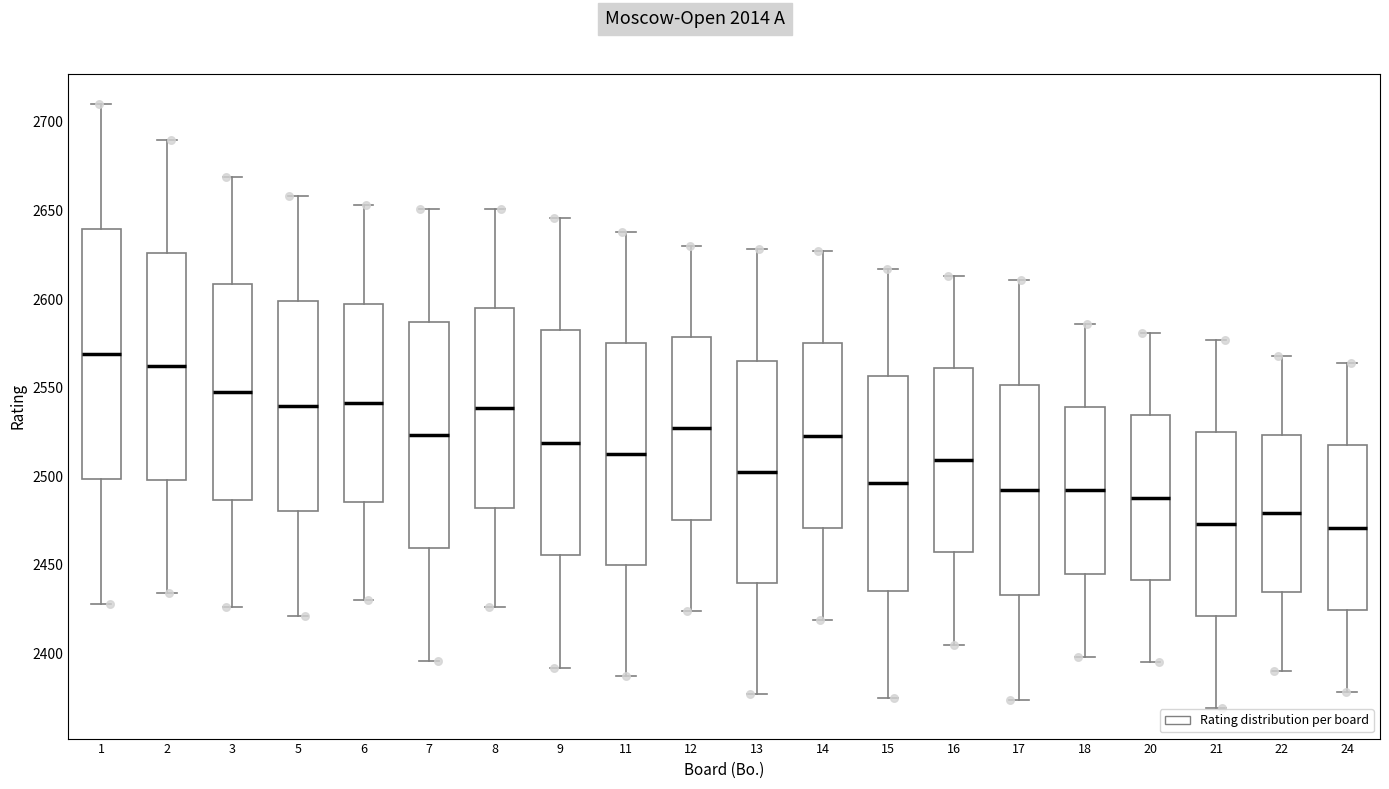

Where is the lower edge of the box at x = 8 on the y-axis? The values are not printed on the chart, so give them approximately, as read against the axis.

2480